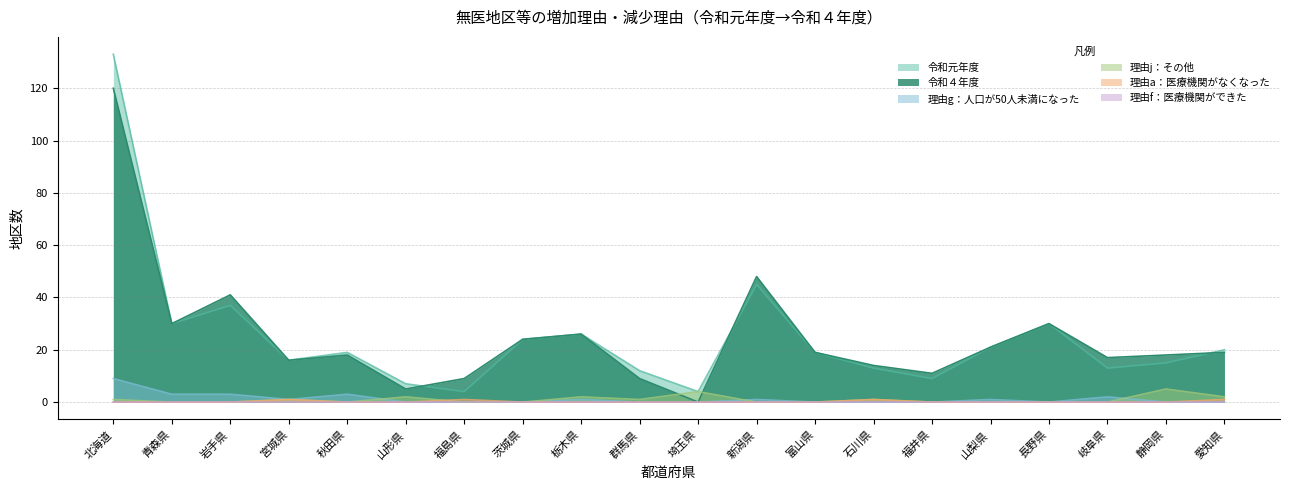

The 理由g：人口が50人未満になった series shows 0 at 群馬県. True or false?

True